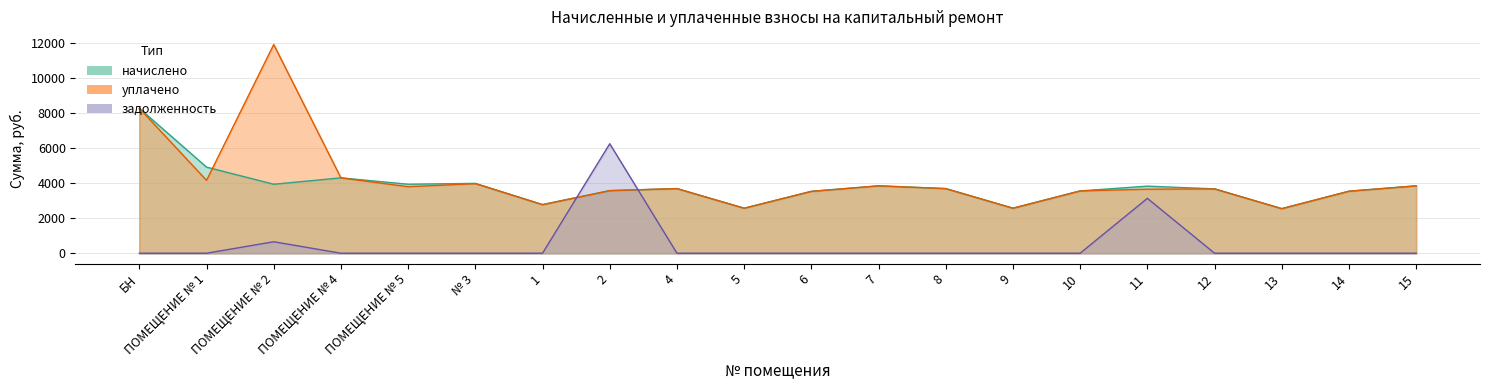

What are all the series names shown in the legend?

начислено, уплачено, задолженность